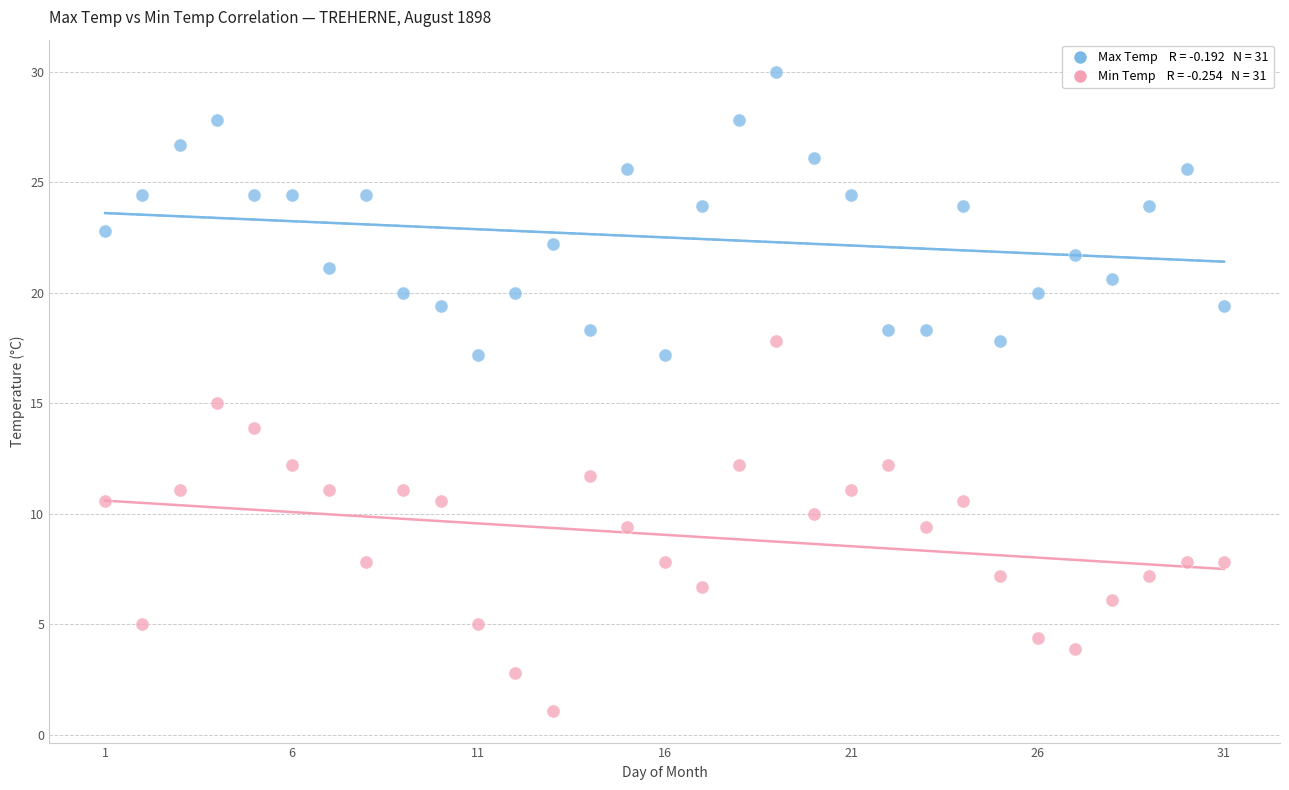

Across all data points, what is the range of X values (max minus min)?

30.0